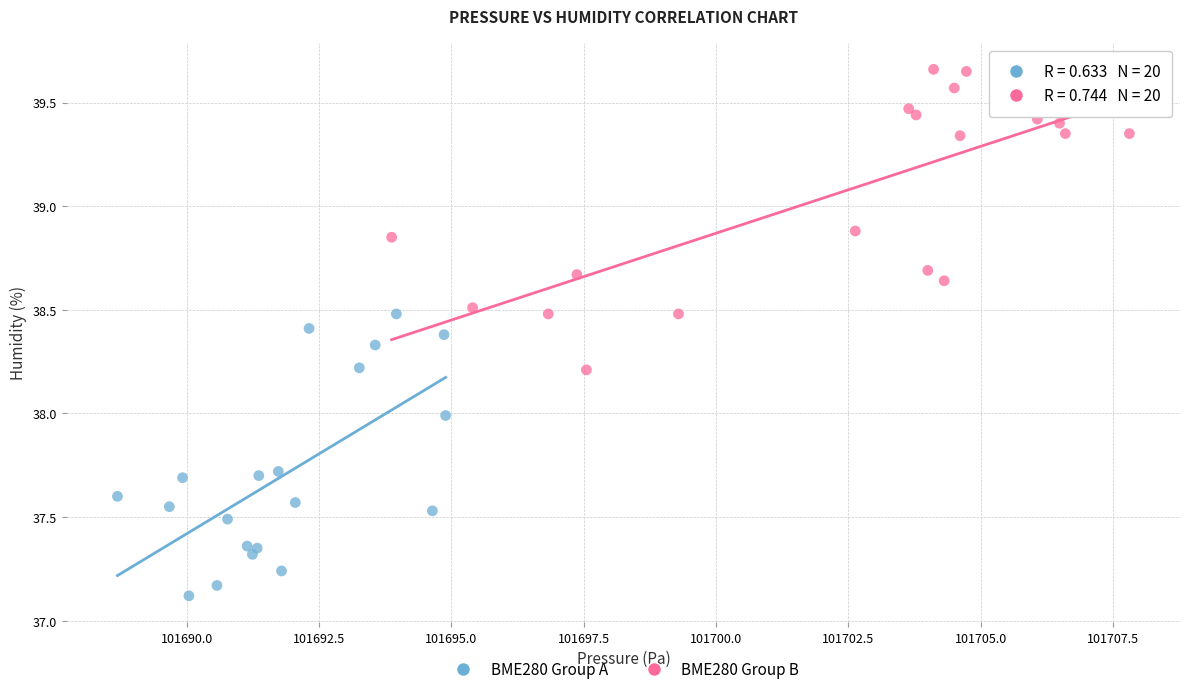

Which series contains the highest Y value?

BME280 Group B